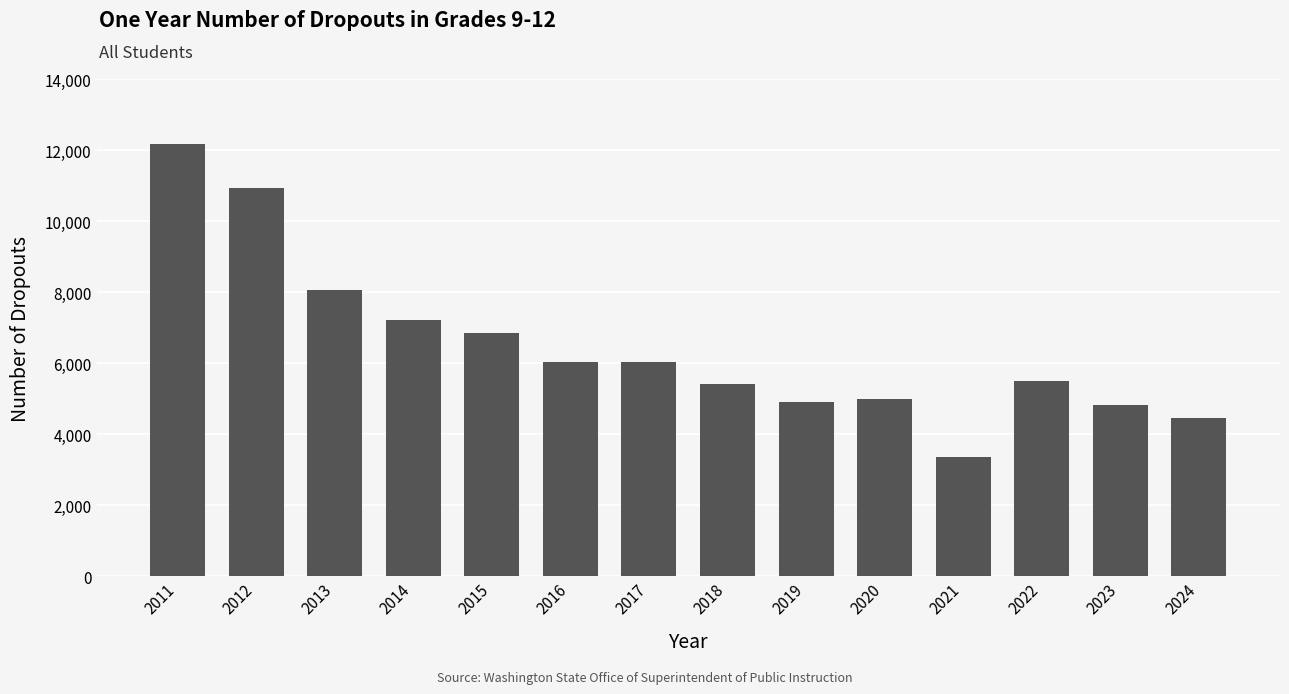

How many categories are shown in the chart?

14